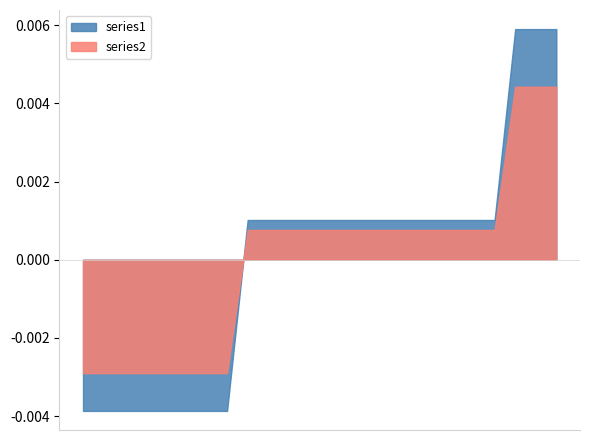

True or false: series1 and series2 cross at least once.

True